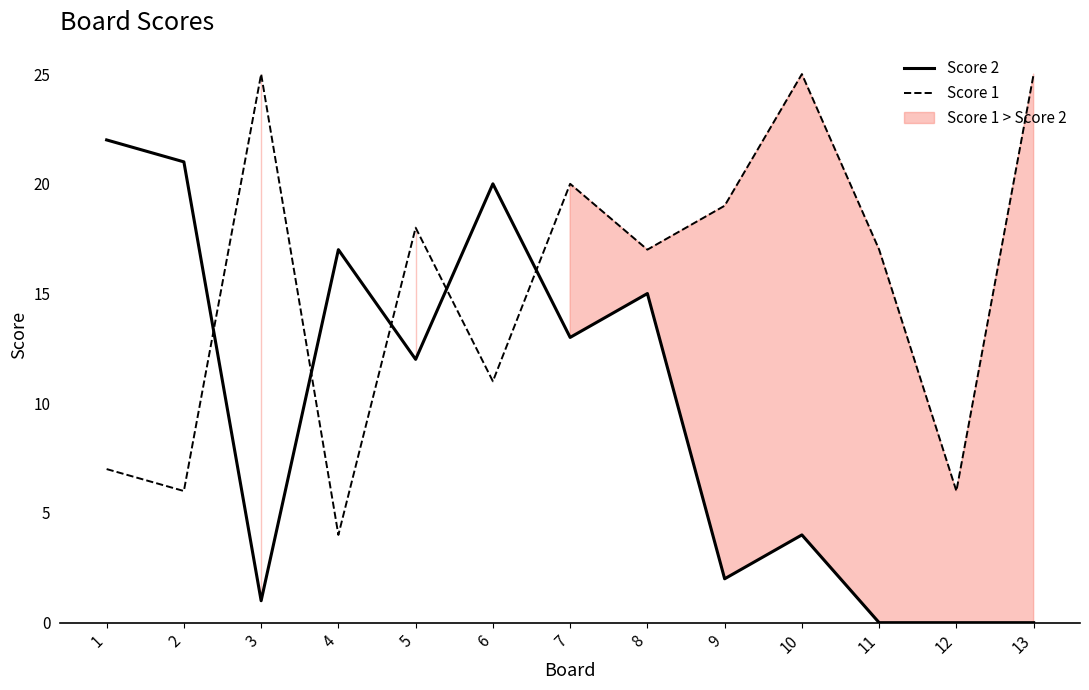

Where does the Score 1 series first go above 17?

3